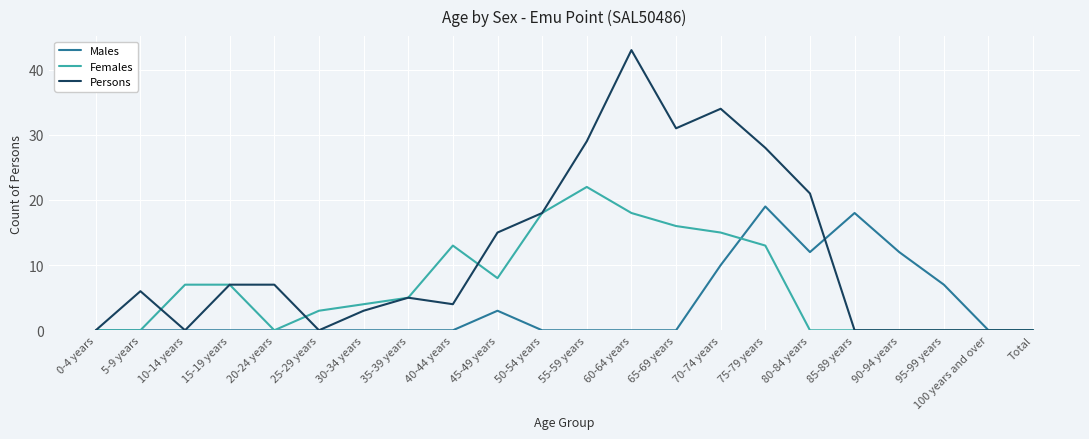

What is the difference between the maximum and minimum values in the Females series?

22